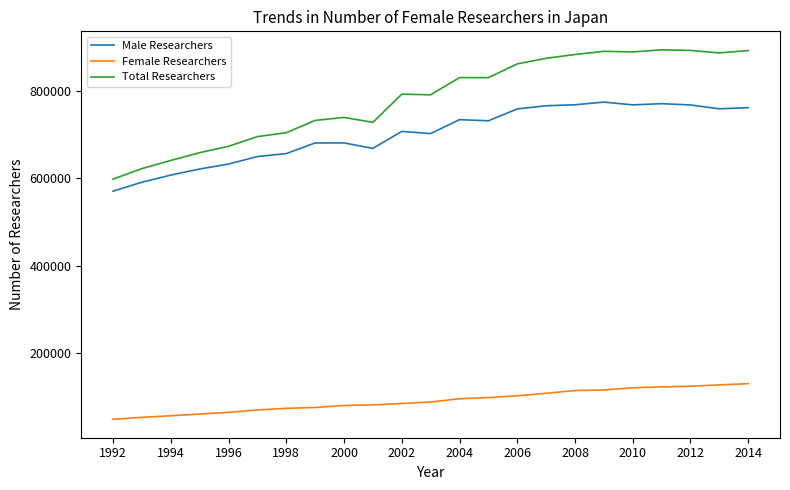

True or false: Total Researchers and Male Researchers intersect in this chart.

False